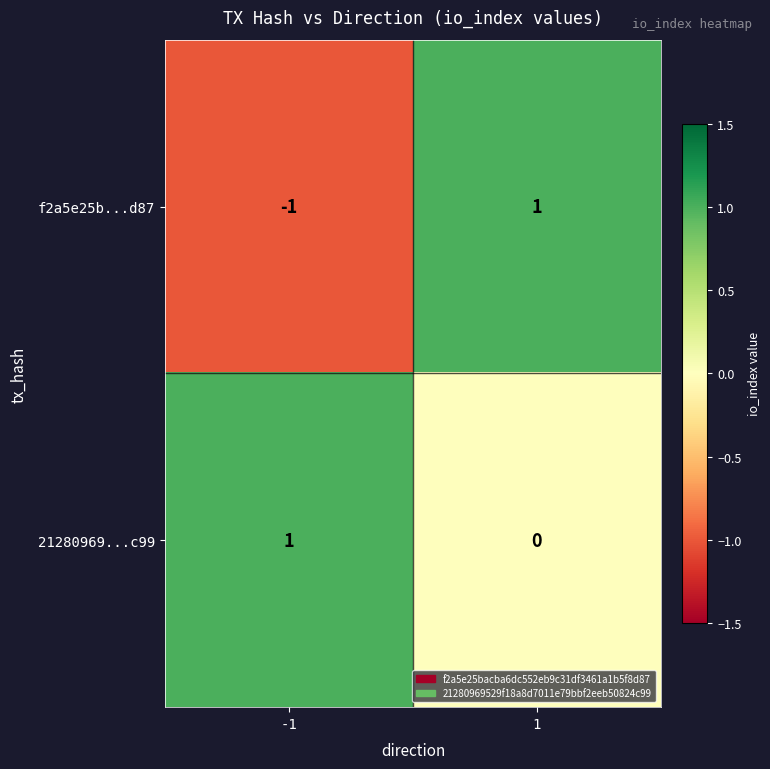

The value of 21280969...c99 at 1 is 1. True or false?

False